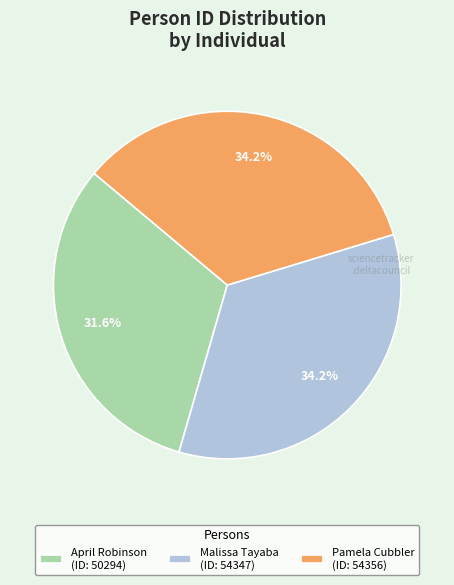

Which has a higher value, Pamela Cubbler (ID: 54356) or April Robinson (ID: 50294)?

Pamela Cubbler (ID: 54356)